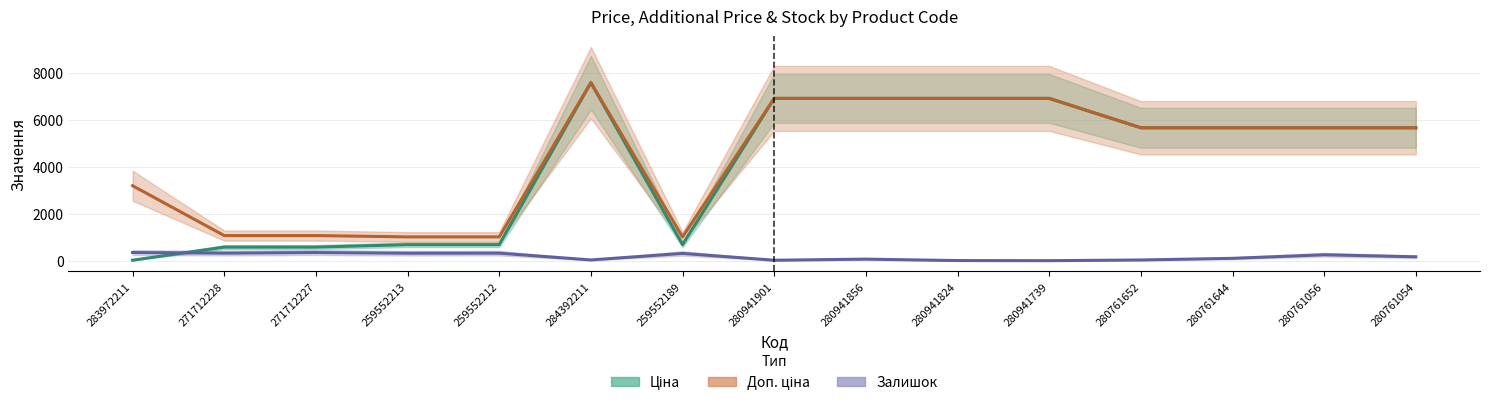

Count the number of categories in the chart.

15